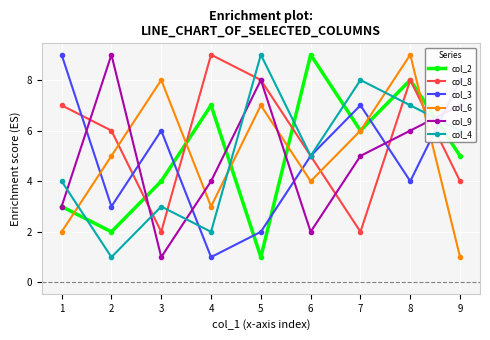

What is the greatest value displayed?

9